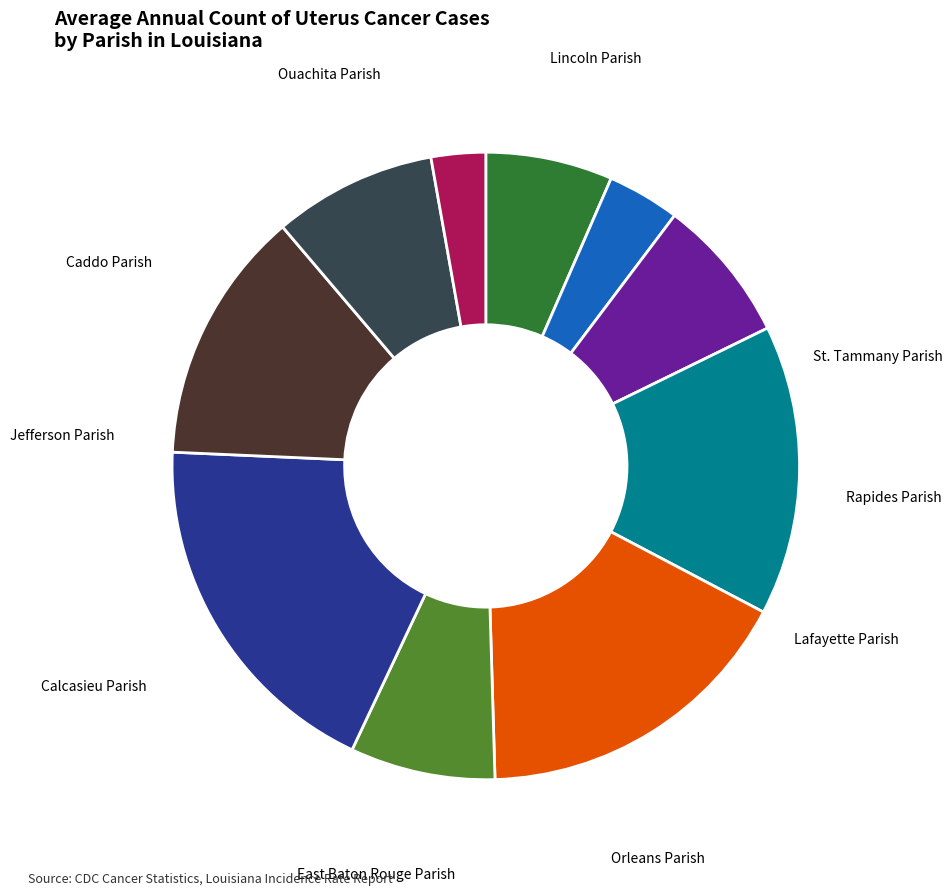

Is there a majority slice in this chart?

No